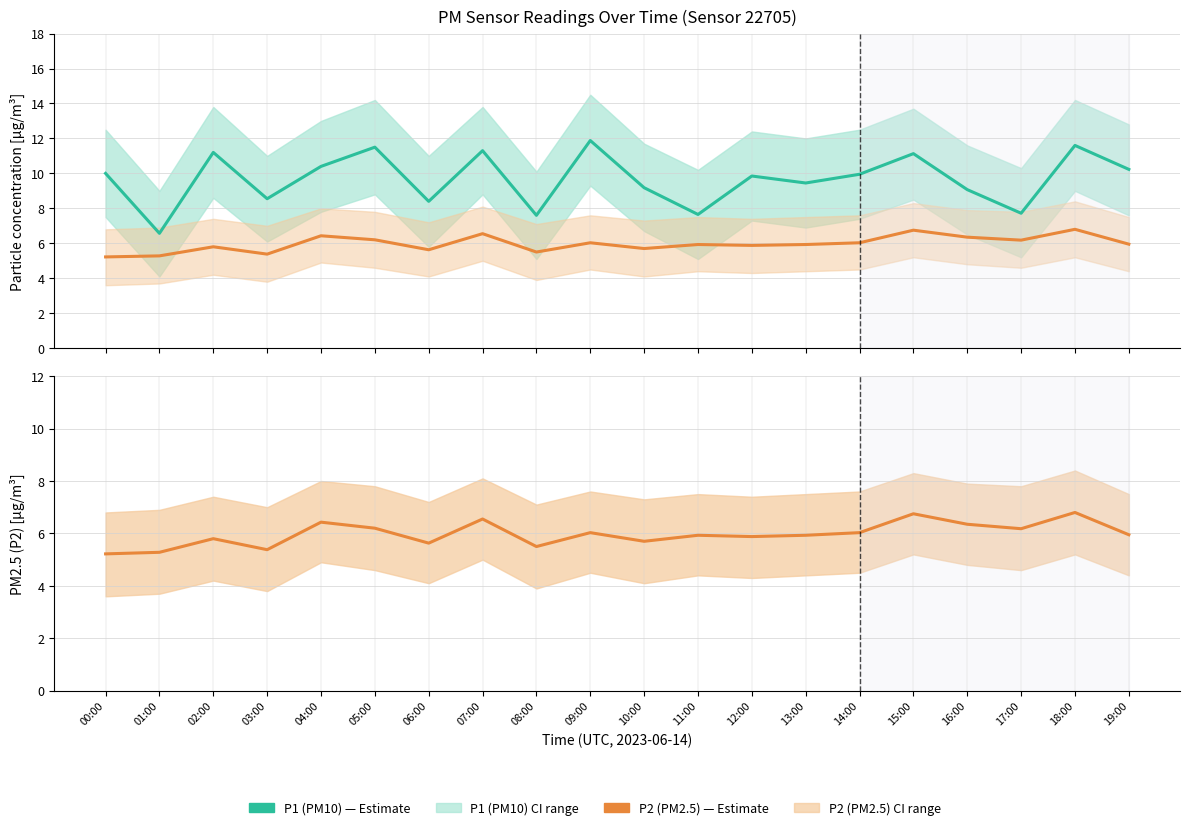

What position from the left is 02:00?

3